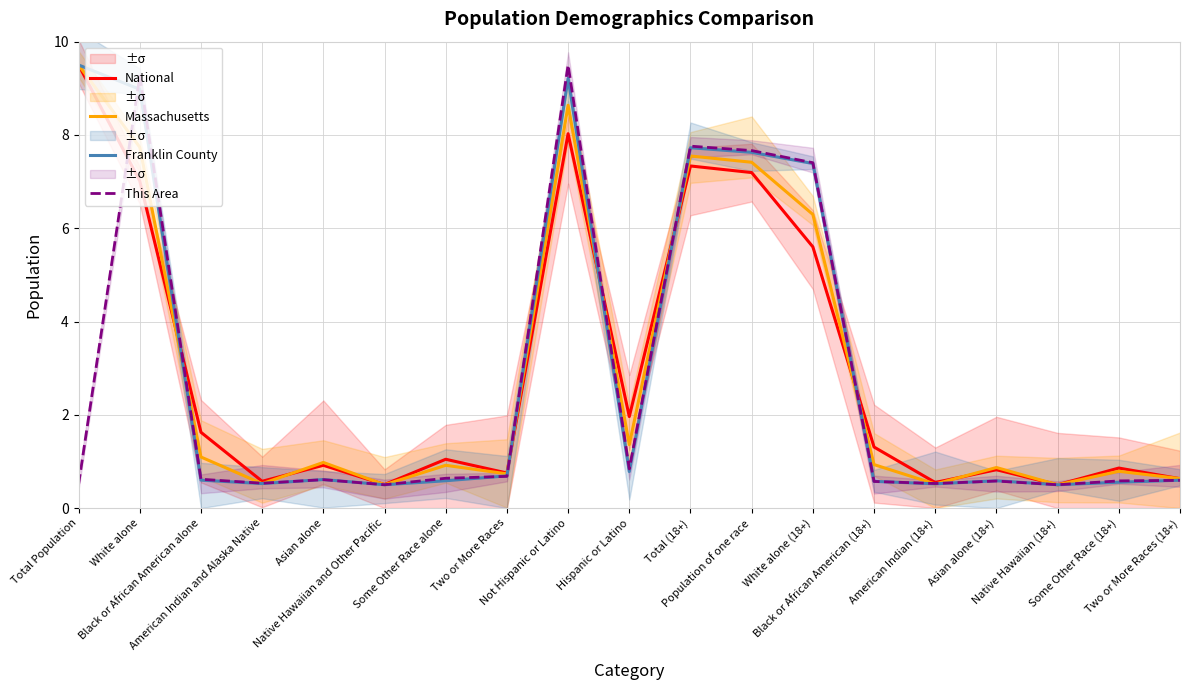

How many interior local valleys does the Franklin County series have?

5